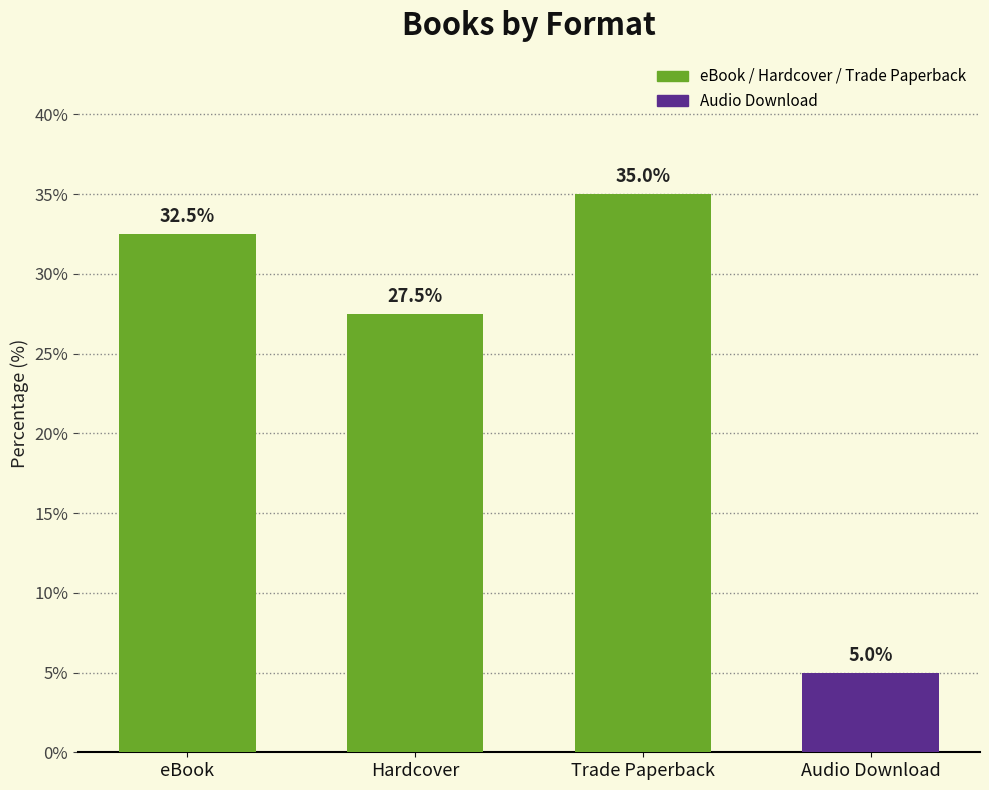

What is the label of the 3rd bar from the right?

Hardcover